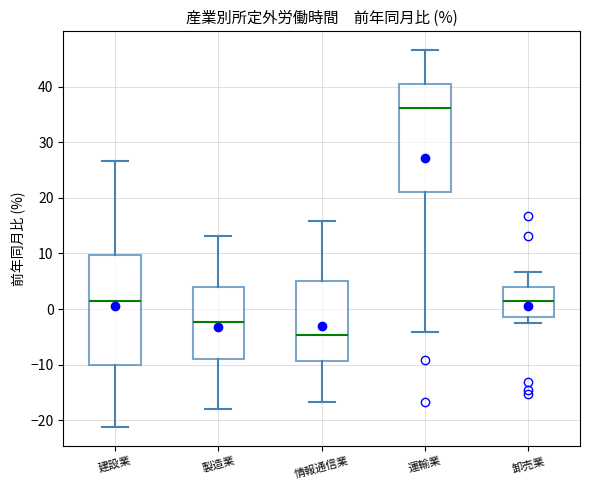

Reading left to right, read every box against the y-axis: the position of its median line, the range the box covers, and the ends of its whiskers. The values are not printed on the chart, so give them approximately, as read against the axis.

建設業: median 2, box -10 to 10, whiskers -21 to 27
製造業: median -2, box -9 to 4, whiskers -18 to 13
情報通信業: median -5, box -9 to 5, whiskers -17 to 16
運輸業: median 36, box 21 to 41, whiskers -4 to 47
卸売業: median 1, box -1 to 4, whiskers -2 to 7